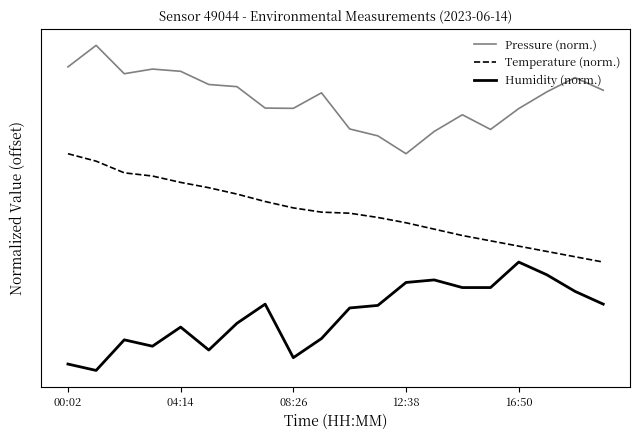

Does the chart have visible grid lines?

No